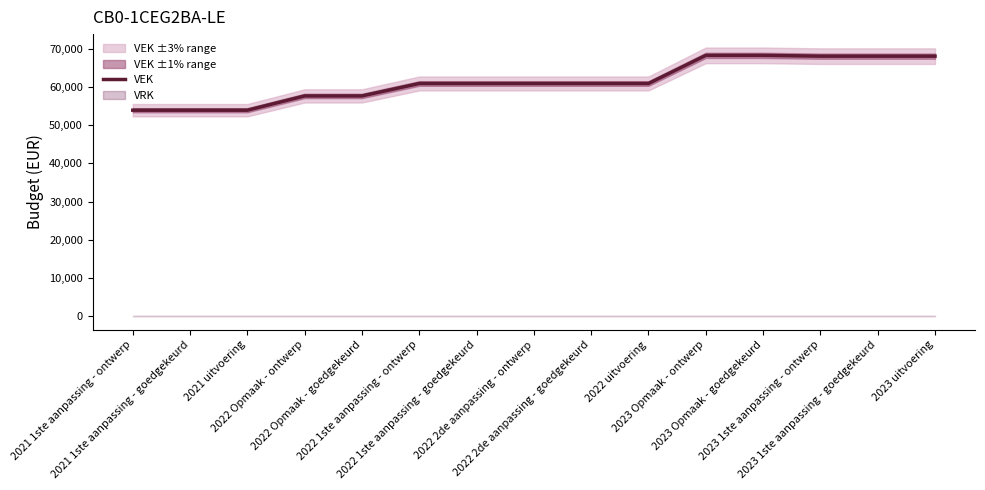

At which label is the value closest to 61041?

2022 1ste aanpassing - ontwerp